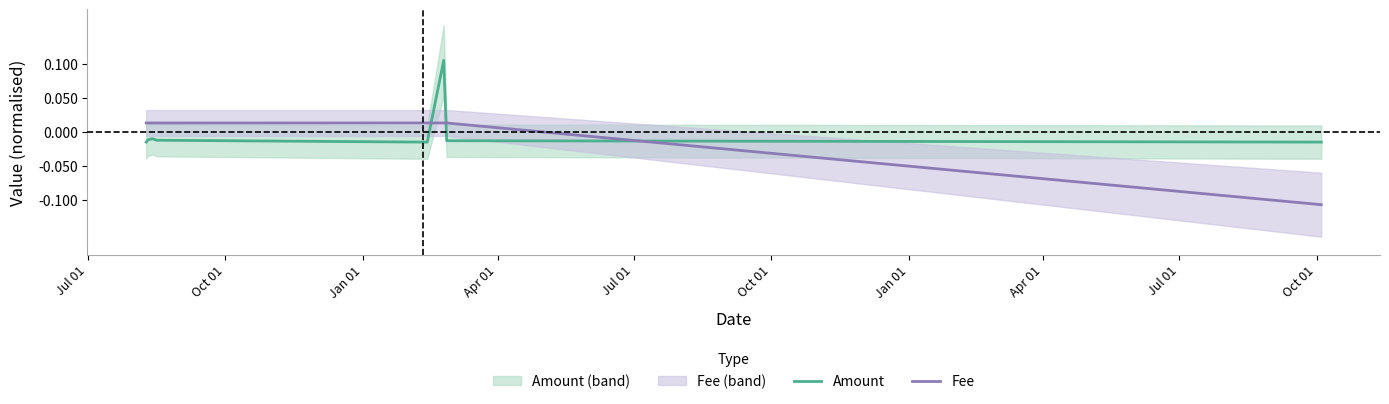

What are all the series names shown in the legend?

Amount, Fee